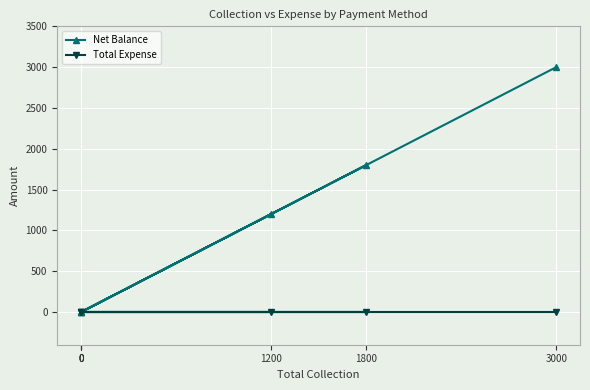

At 3000, list the series in order from largest to smallest.

Net Balance, Total Expense